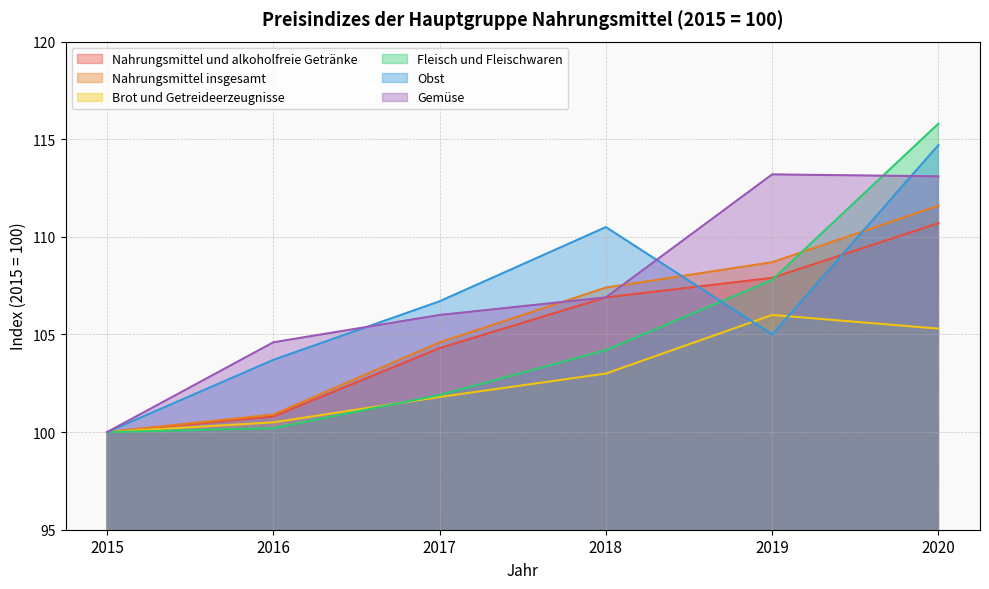

Reading left to right, list all the values displayed in this chart.

Nahrungsmittel und alkoholfreie Getränke: 2015=100.0	2016=100.8	2017=104.3	2018=106.9	2019=107.9	2020=110.7
Nahrungsmittel insgesamt: 2015=100.0	2016=100.9	2017=104.6	2018=107.4	2019=108.7	2020=111.6
Brot und Getreideerzeugnisse: 2015=100.0	2016=100.5	2017=101.8	2018=103.0	2019=106.0	2020=105.3
Fleisch und Fleischwaren: 2015=100.0	2016=100.2	2017=101.9	2018=104.2	2019=107.8	2020=115.8
Obst: 2015=100.0	2016=103.7	2017=106.7	2018=110.5	2019=105.0	2020=114.7
Gemüse: 2015=100.0	2016=104.6	2017=106.0	2018=106.9	2019=113.2	2020=113.1